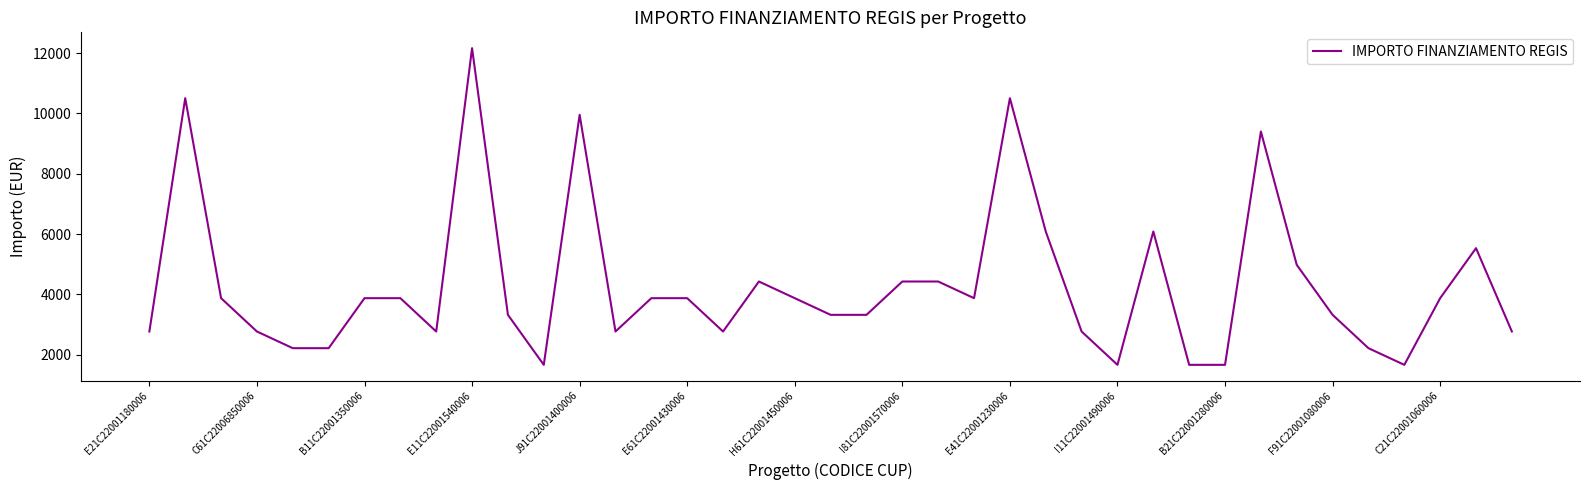

What is the difference between the maximum and minimum values?

10507